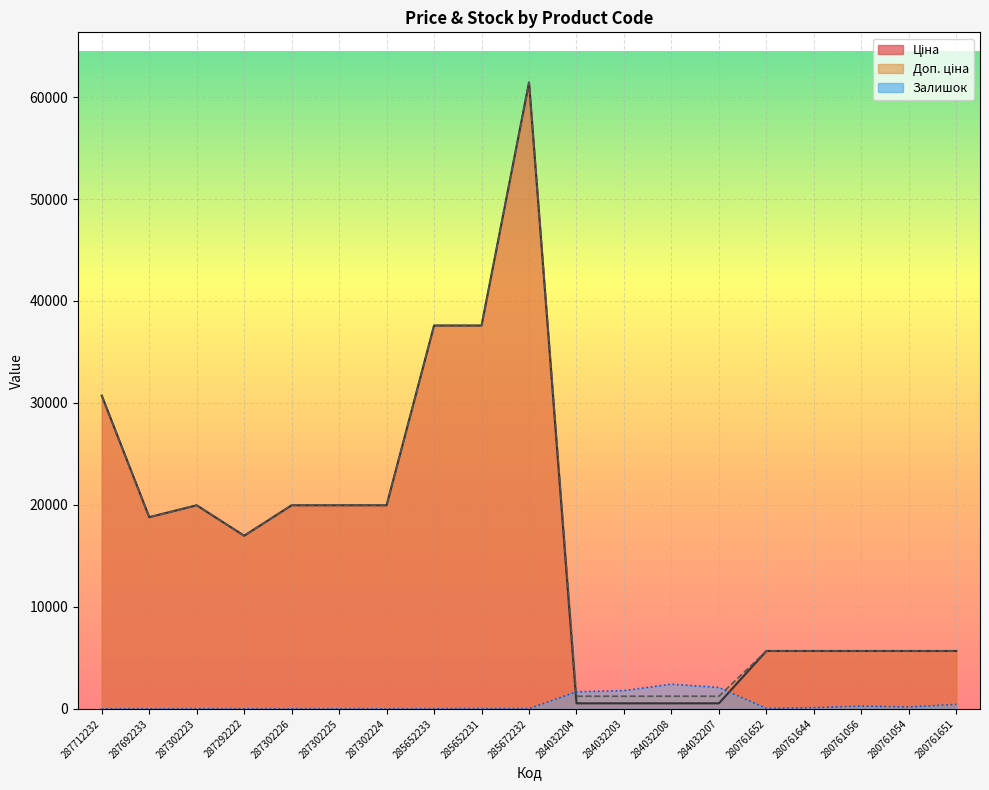

True or false: Доп. ціна and Залишок intersect in this chart.

True